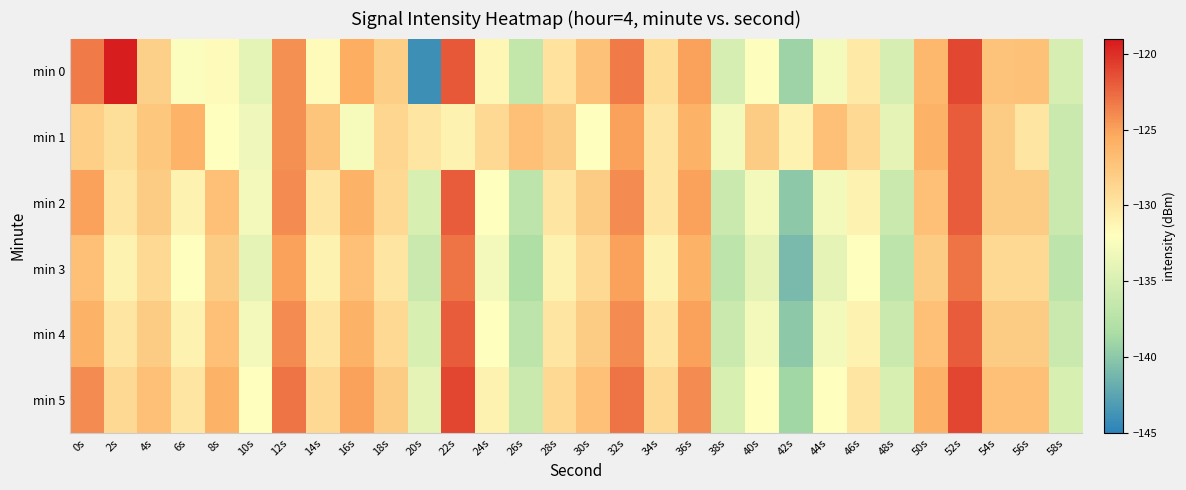

Reading right to left, extract all data points from this chart.

min 0: 58s=-135.1	56s=-127.2	54s=-127.2	52s=-121.1	50s=-126.3	48s=-135.1	46s=-130.3	44s=-132.8	42s=-139.2	40s=-132.1	38s=-135.1	36s=-125.0	34s=-129.3	32s=-123.3	30s=-127.1	28s=-129.7	26s=-136.6	24s=-131.3	22s=-121.8	20s=-144.0	18s=-128.1	16s=-125.6	14s=-131.7	12s=-124.3	10s=-134.0	8s=-131.6	6s=-132.3	4s=-128.3	2s=-119.2	0s=-123.3
min 1: 58s=-136.0	56s=-130.0	54s=-128.0	52s=-122.0	50s=-126.0	48s=-134.0	46s=-129.0	44s=-127.0	42s=-131.0	40s=-128.0	38s=-133.0	36s=-126.0	34s=-130.0	32s=-125.0	30s=-132.0	28s=-128.0	26s=-127.0	24s=-129.0	22s=-131.0	20s=-130.0	18s=-128.8	16s=-132.6	14s=-127.4	12s=-124.2	10s=-133.2	8s=-132.0	6s=-126.1	4s=-127.6	2s=-129.5	0s=-128.2
min 2: 58s=-136.0	56s=-128.0	54s=-128.0	52s=-122.0	50s=-127.0	48s=-136.0	46s=-131.0	44s=-133.0	42s=-140.0	40s=-133.0	38s=-136.0	36s=-125.0	34s=-130.0	32s=-124.0	30s=-128.0	28s=-130.0	26s=-137.0	24s=-132.0	22s=-122.0	20s=-135.0	18s=-129.0	16s=-126.0	14s=-130.0	12s=-124.0	10s=-133.0	8s=-127.0	6s=-131.0	4s=-128.0	2s=-130.0	0s=-125.0
min 3: 58s=-137.0	56s=-129.0	54s=-129.0	52s=-123.0	50s=-128.0	48s=-137.0	46s=-132.0	44s=-134.0	42s=-141.0	40s=-134.0	38s=-137.0	36s=-126.0	34s=-131.0	32s=-125.0	30s=-129.0	28s=-131.0	26s=-138.0	24s=-133.0	22s=-123.0	20s=-136.0	18s=-130.0	16s=-127.0	14s=-131.0	12s=-125.0	10s=-134.0	8s=-128.0	6s=-132.0	4s=-129.0	2s=-131.0	0s=-127.0
min 4: 58s=-136.0	56s=-128.0	54s=-128.0	52s=-122.0	50s=-127.0	48s=-136.0	46s=-131.0	44s=-133.0	42s=-140.0	40s=-133.0	38s=-136.0	36s=-125.0	34s=-130.0	32s=-124.0	30s=-128.0	28s=-130.0	26s=-137.0	24s=-132.0	22s=-122.0	20s=-135.0	18s=-129.0	16s=-126.0	14s=-130.0	12s=-124.0	10s=-133.0	8s=-127.0	6s=-131.0	4s=-128.0	2s=-130.0	0s=-126.0
min 5: 58s=-135.0	56s=-127.0	54s=-127.0	52s=-121.0	50s=-126.0	48s=-135.0	46s=-130.0	44s=-132.0	42s=-139.0	40s=-132.0	38s=-135.0	36s=-124.0	34s=-129.0	32s=-123.0	30s=-127.0	28s=-129.0	26s=-136.0	24s=-131.0	22s=-121.0	20s=-134.0	18s=-128.0	16s=-125.0	14s=-129.0	12s=-123.0	10s=-132.0	8s=-126.0	6s=-130.0	4s=-127.0	2s=-129.0	0s=-124.0